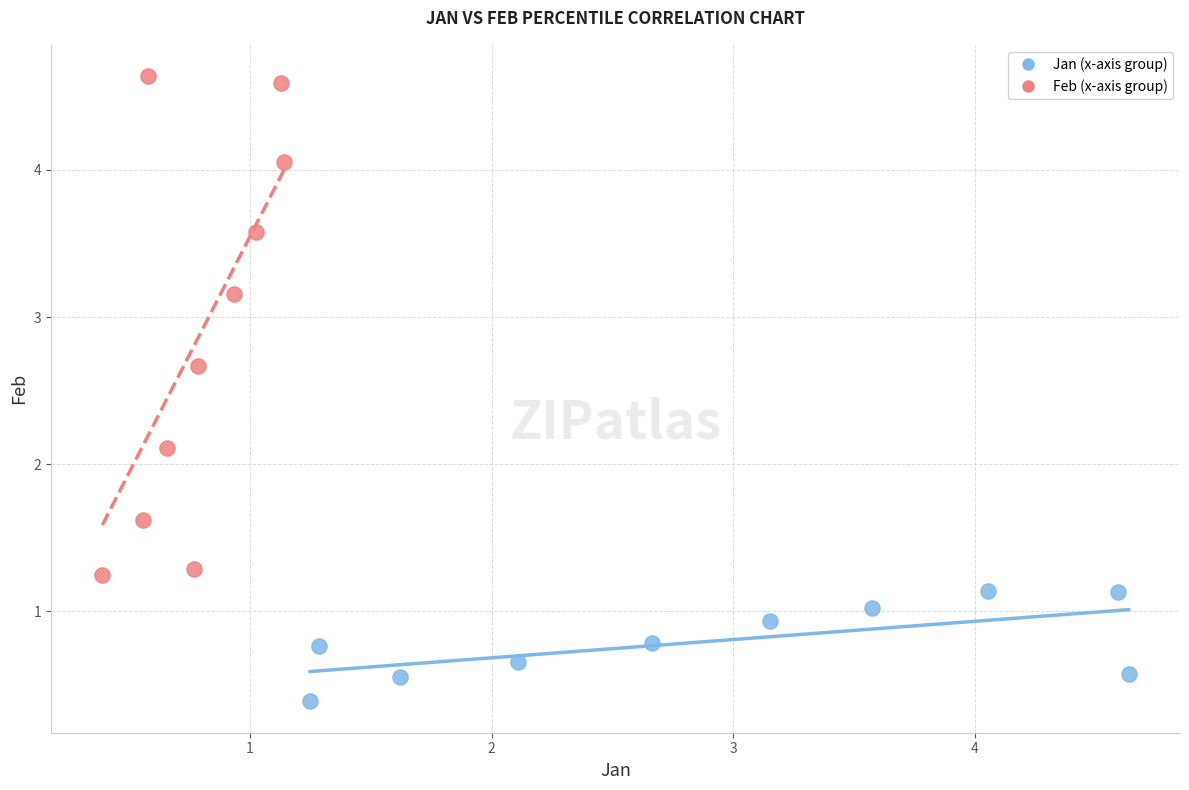

Which series reaches the maximum Y coordinate?

Feb (x-axis group)